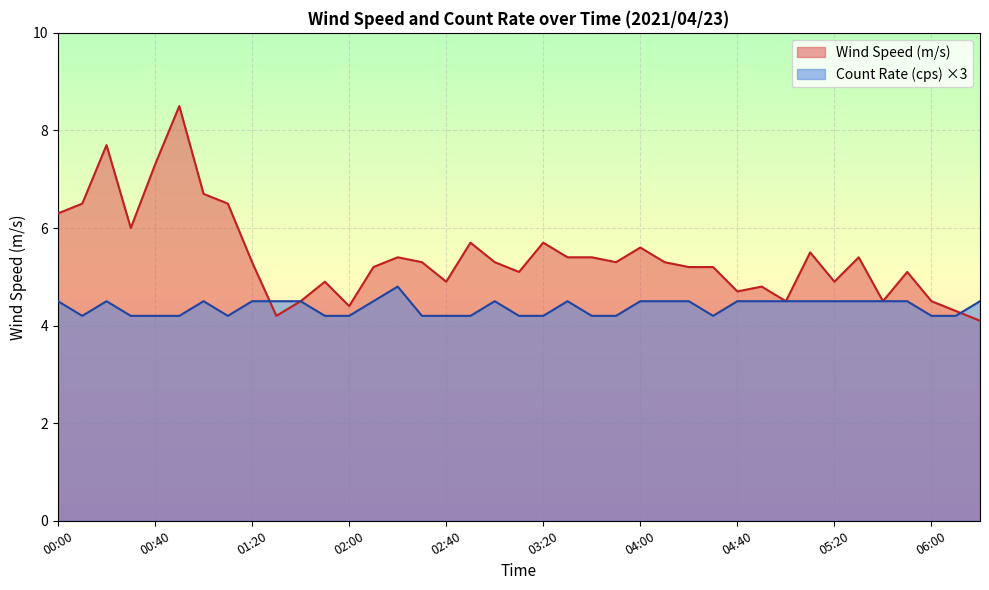

What are all the series names shown in the legend?

Wind Speed (m/s), Count Rate (cps) ×3